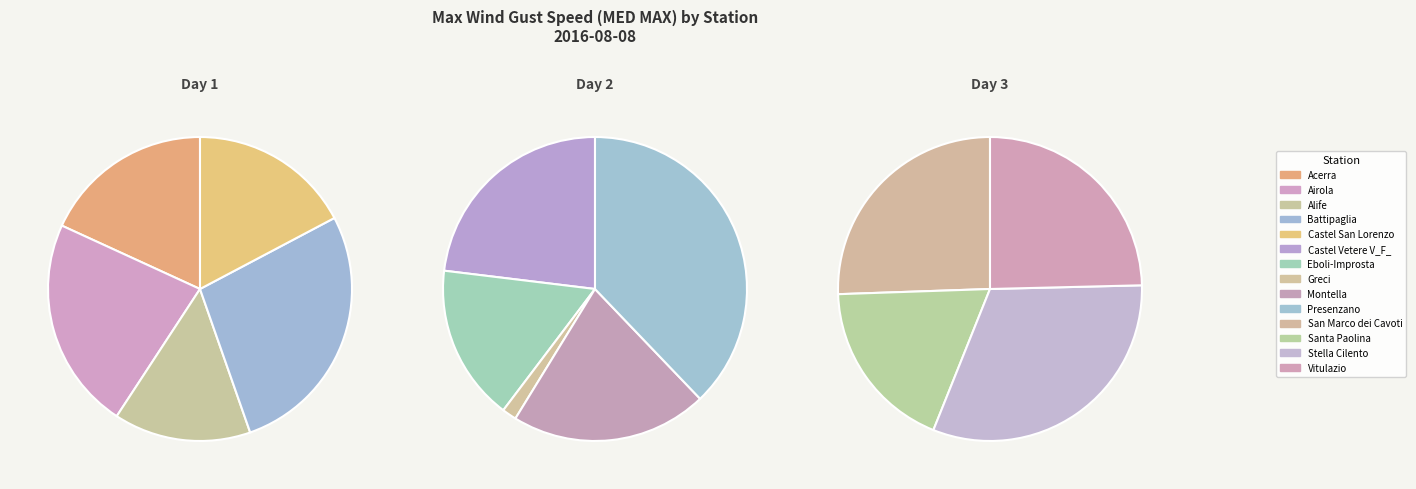

Which has a higher value, Vitulazio or Greci?

Vitulazio